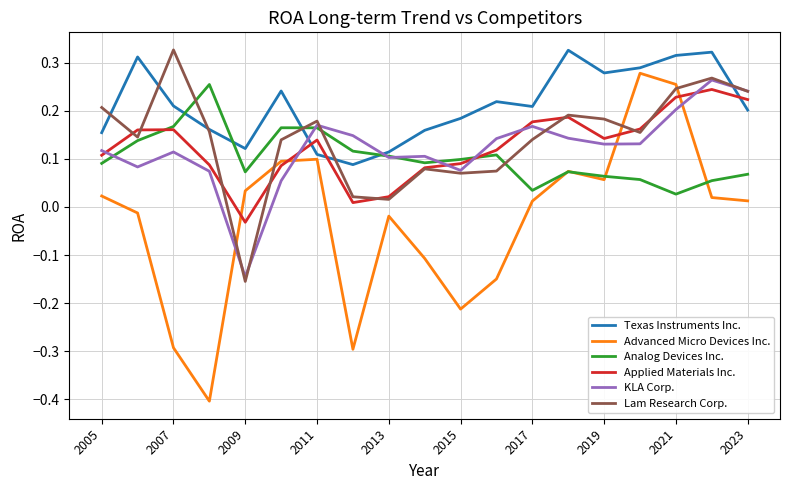

Which series has the largest total across all categories?

Texas Instruments Inc.